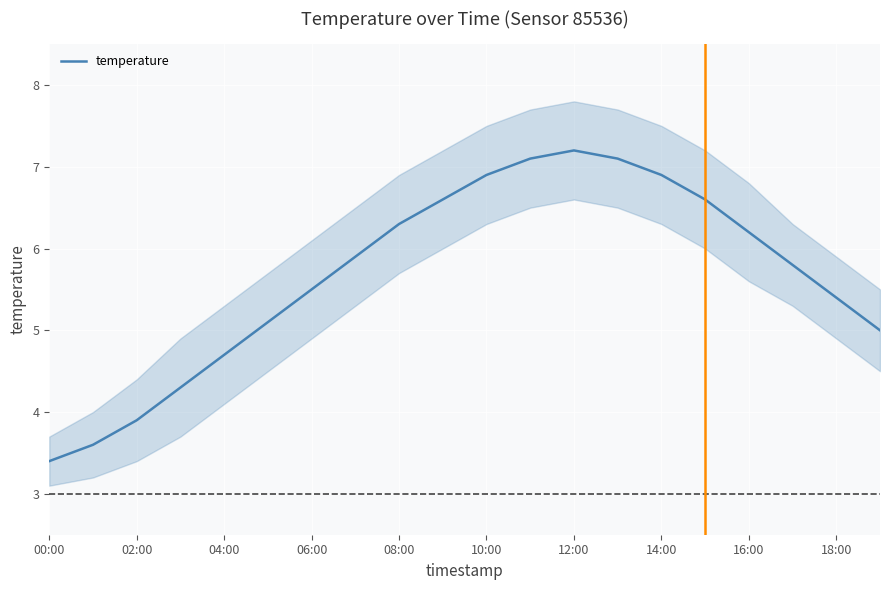

True or false: temperature has a value of 4.1 at 12:00.

False